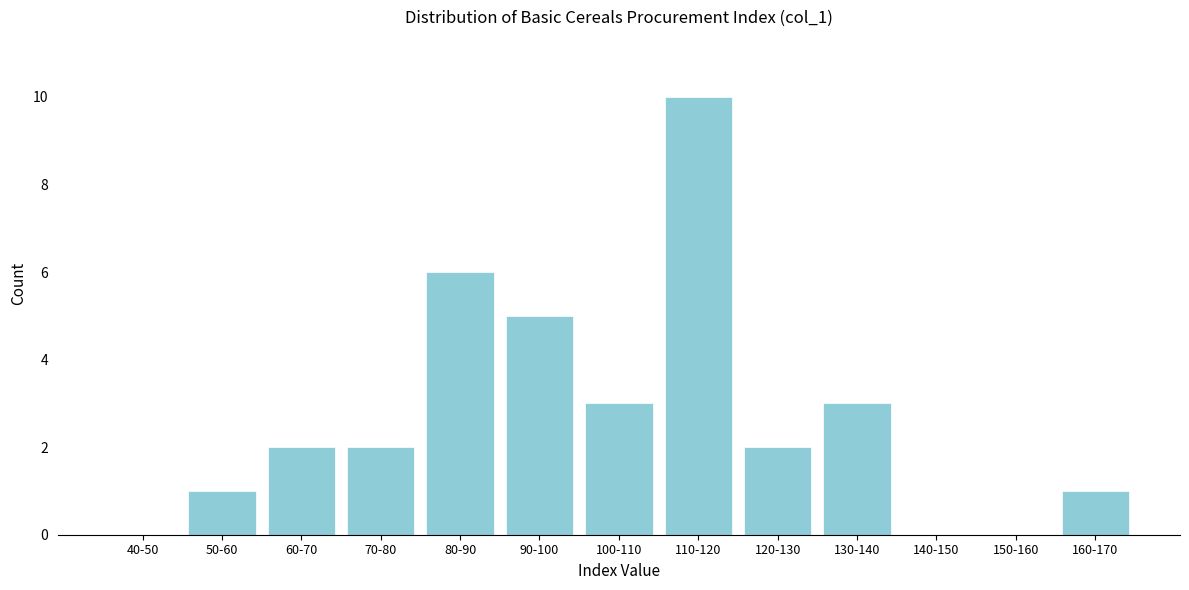

Reading left to right, extract all data points from this chart.

40-50=0	50-60=1	60-70=2	70-80=2	80-90=6	90-100=5	100-110=3	110-120=10	120-130=2	130-140=3	140-150=0	150-160=0	160-170=1